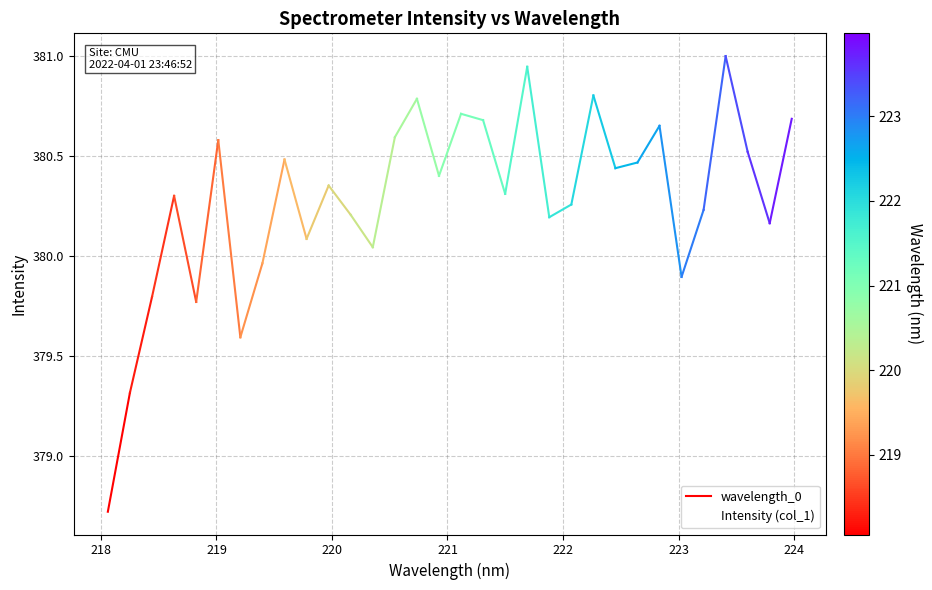

Where is the first local minimum?

218.8244